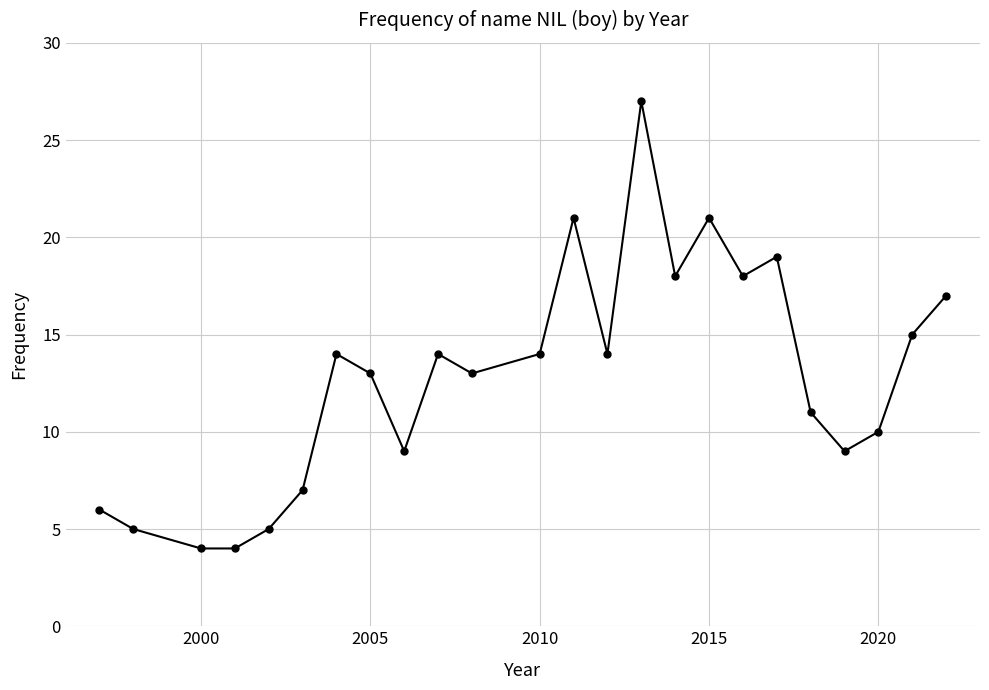

What is the difference between the maximum and second lowest values?

23